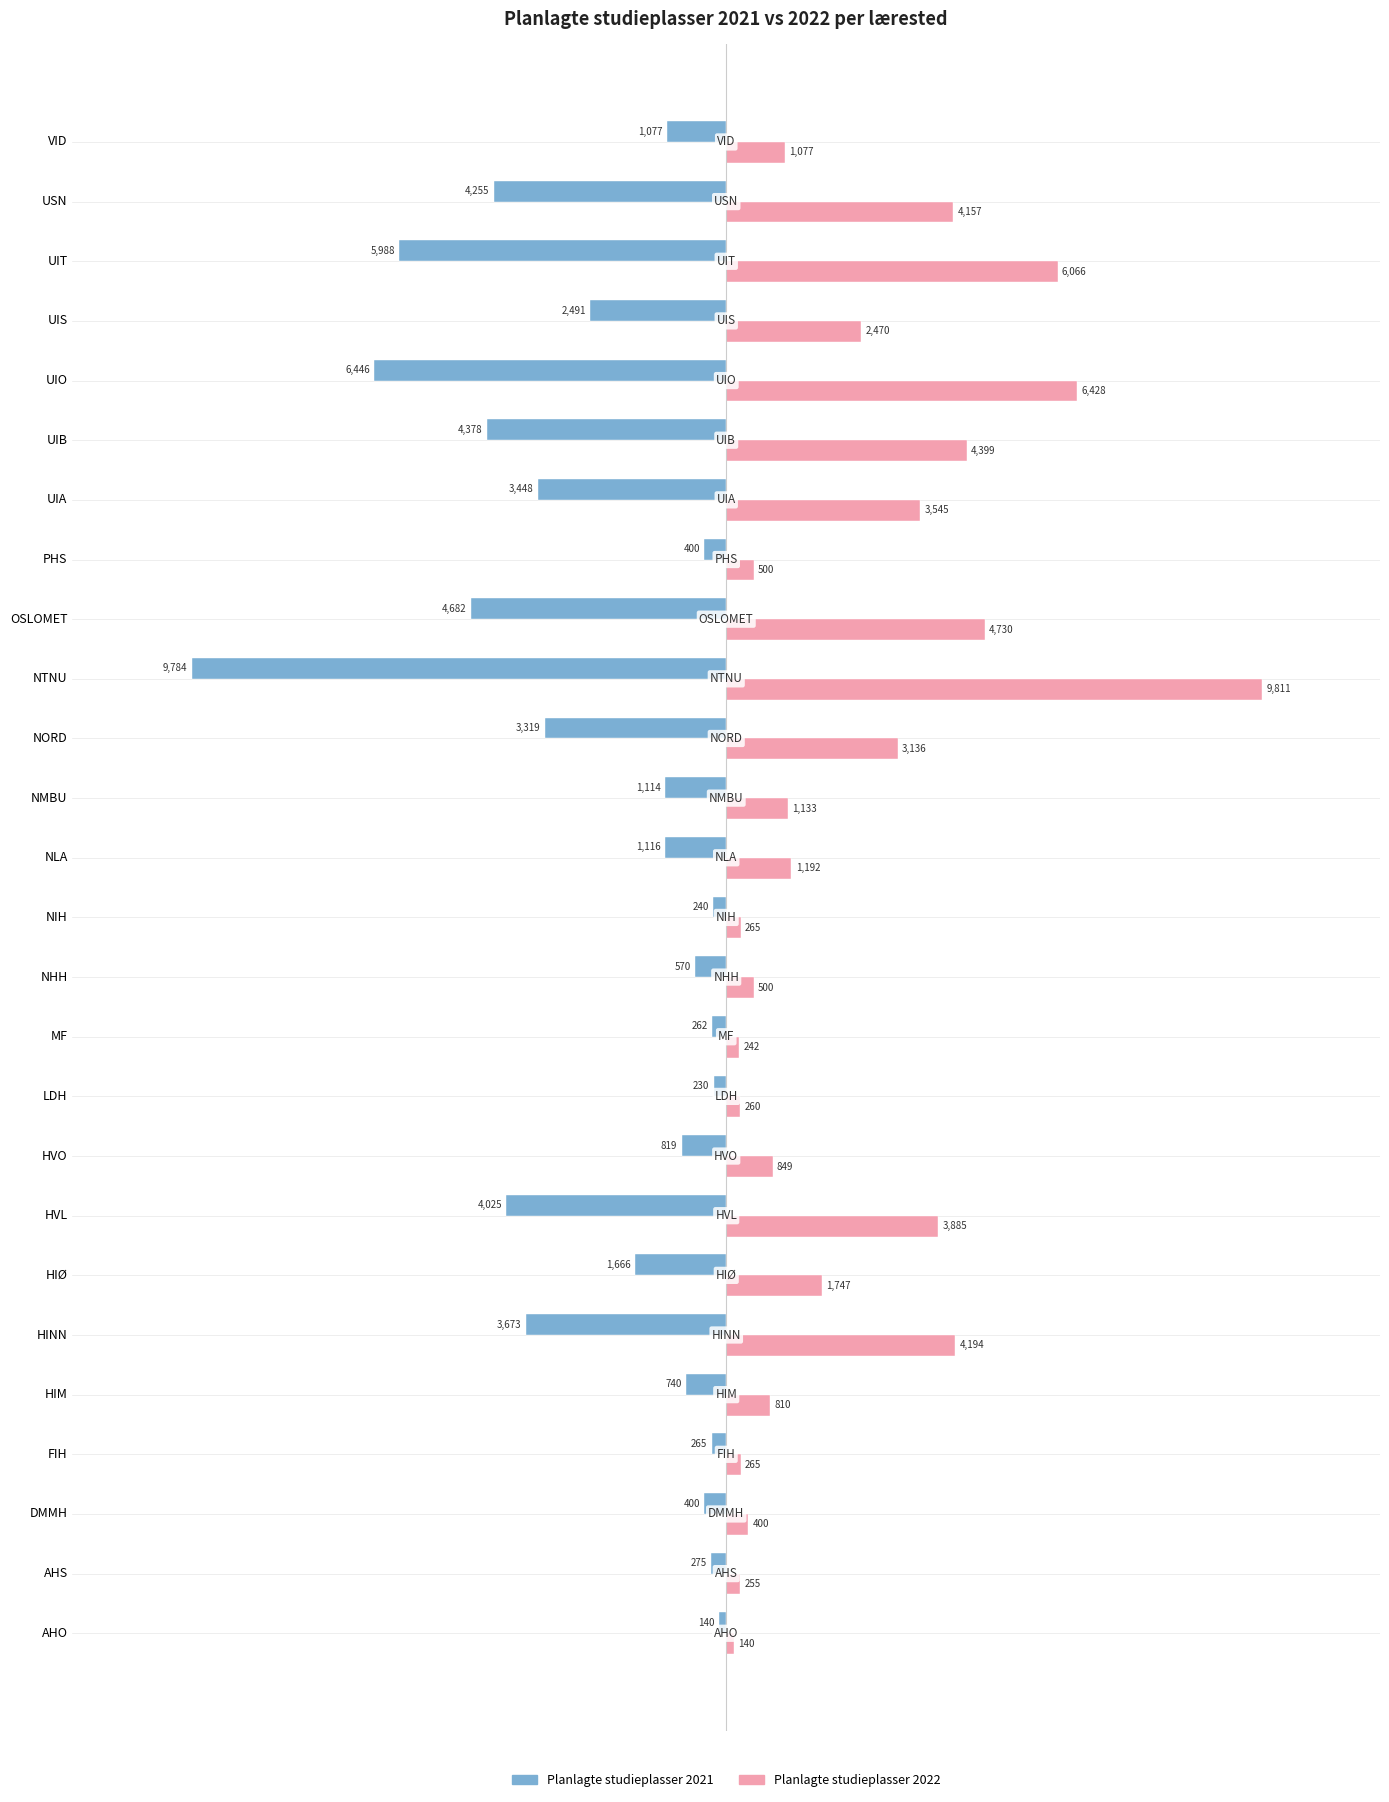

Is the value of Planlagte studieplasser 2021 at MF greater than the value of Planlagte studieplasser 2022 at AHO?

No